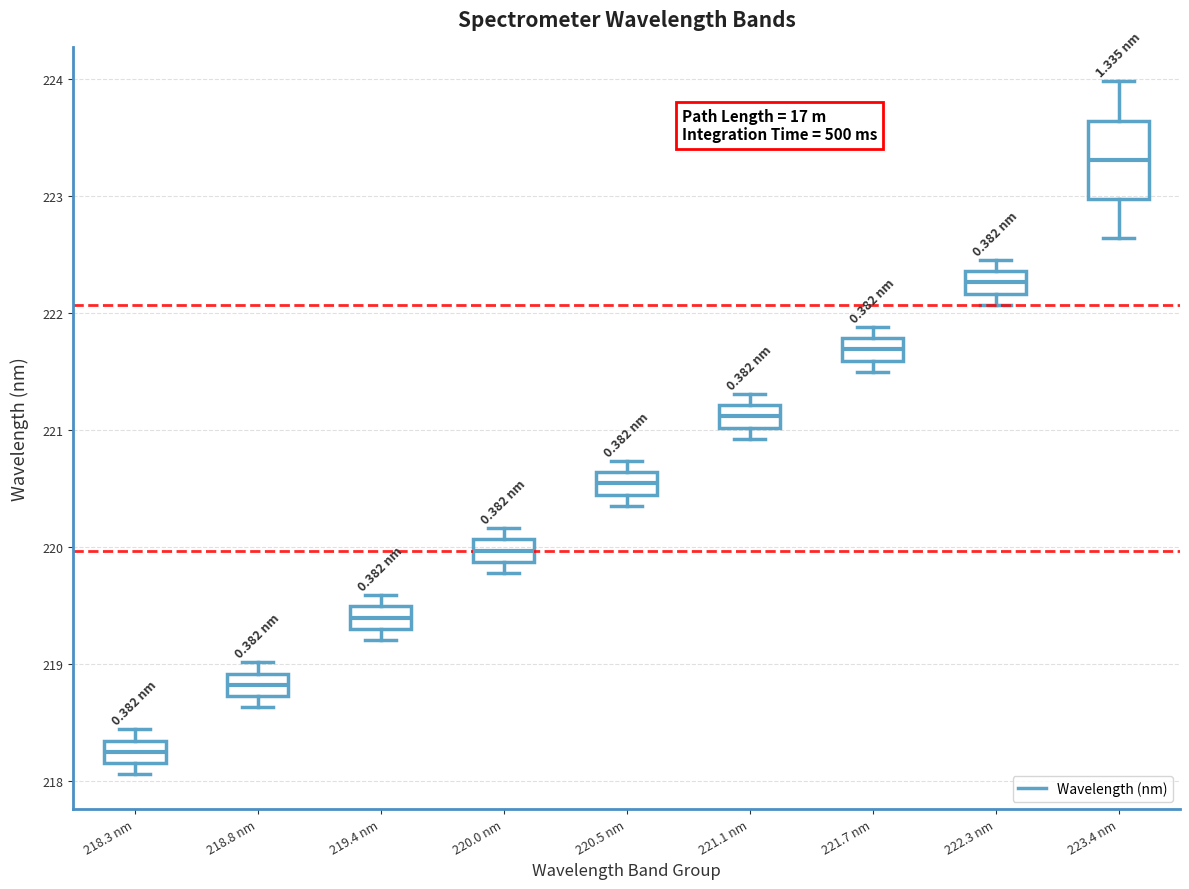

Comparing the boxes themselves (not the whiskers), which one is the tallest?

223.4 nm